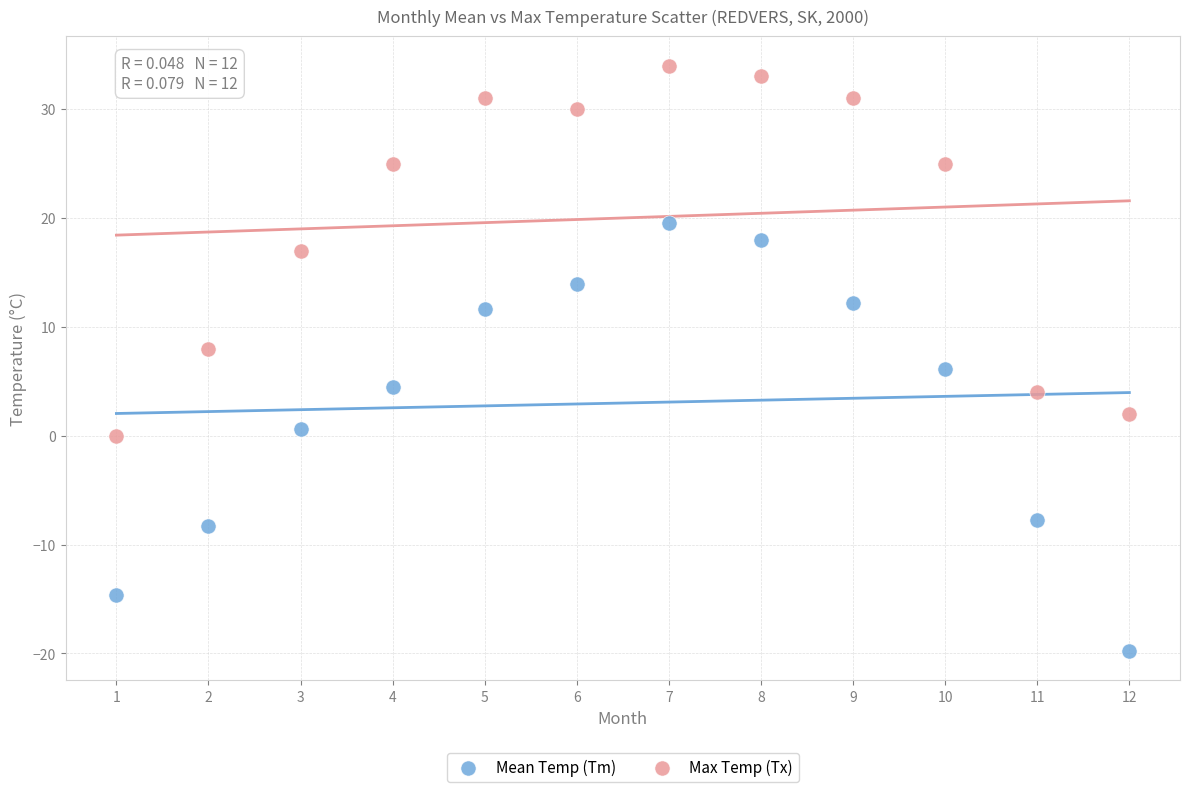

Which series contains the highest Y value?

Max Temp (Tx)